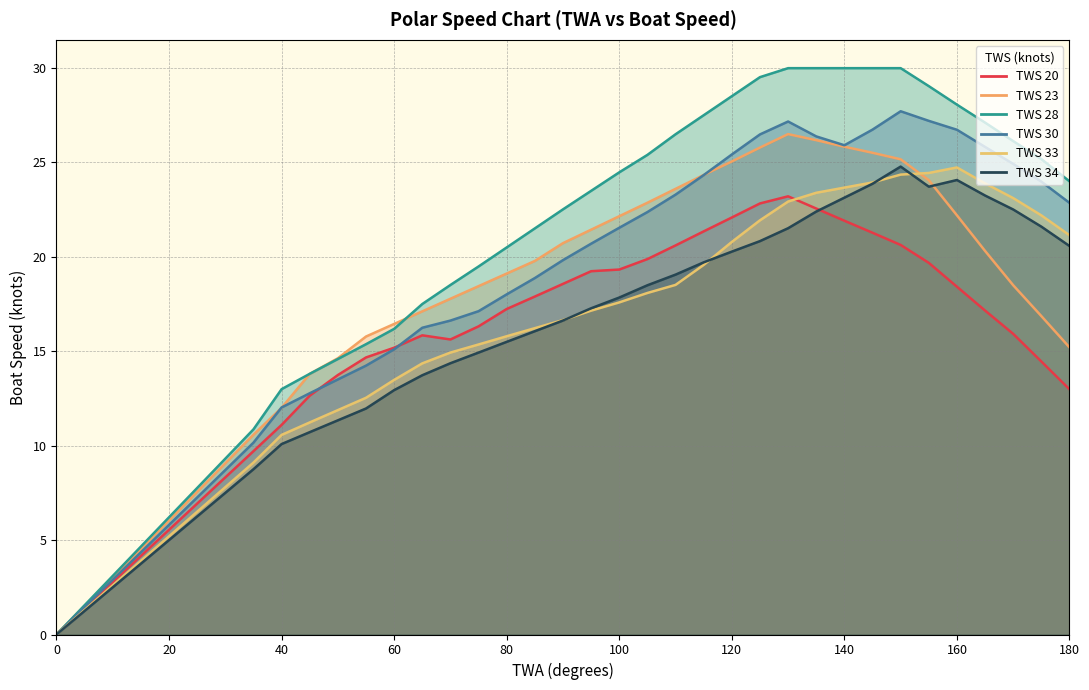

What are all the series names shown in the legend?

TWS 20, TWS 23, TWS 28, TWS 30, TWS 33, TWS 34